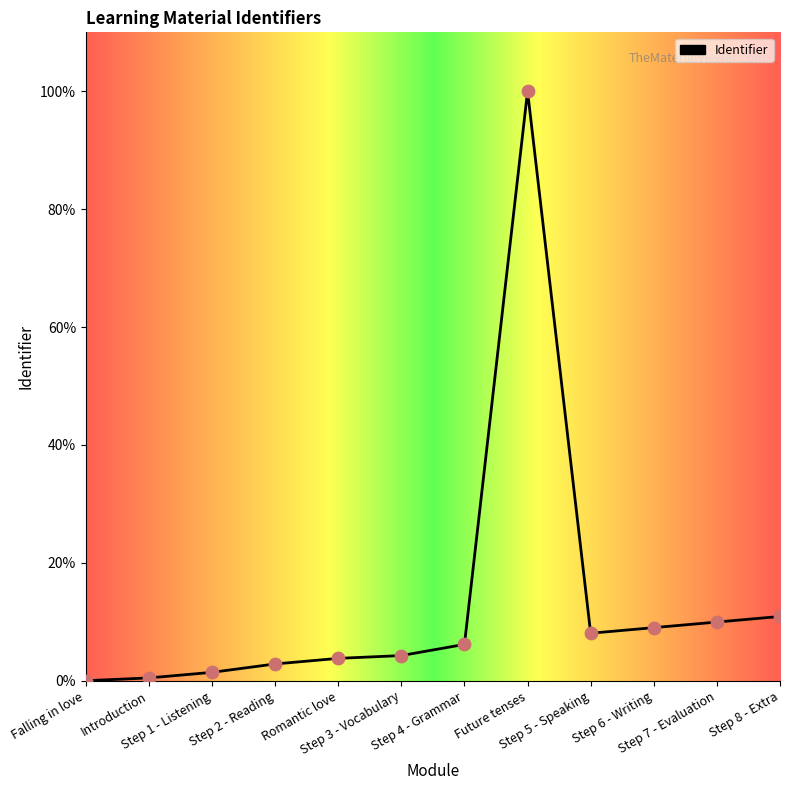

Between Step 8 - Extra and Future tenses, which is larger?

Future tenses